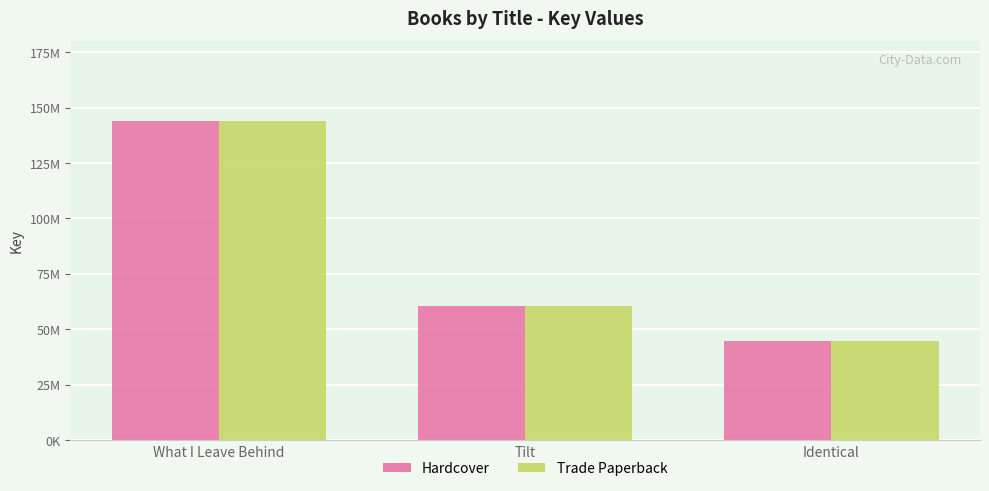

What is the total value across all series at Tilt?

121190620